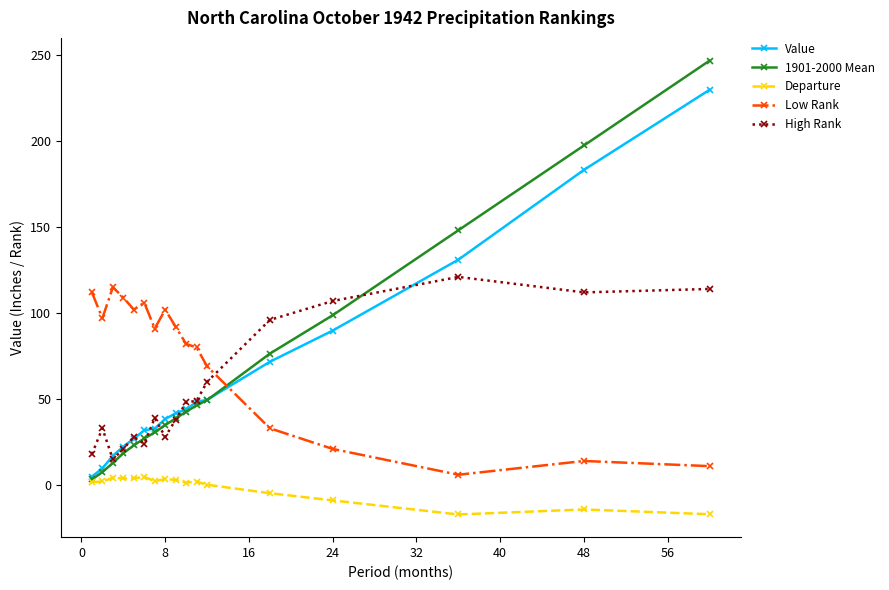

Which series has the largest range (max minus min)?

1901-2000 Mean